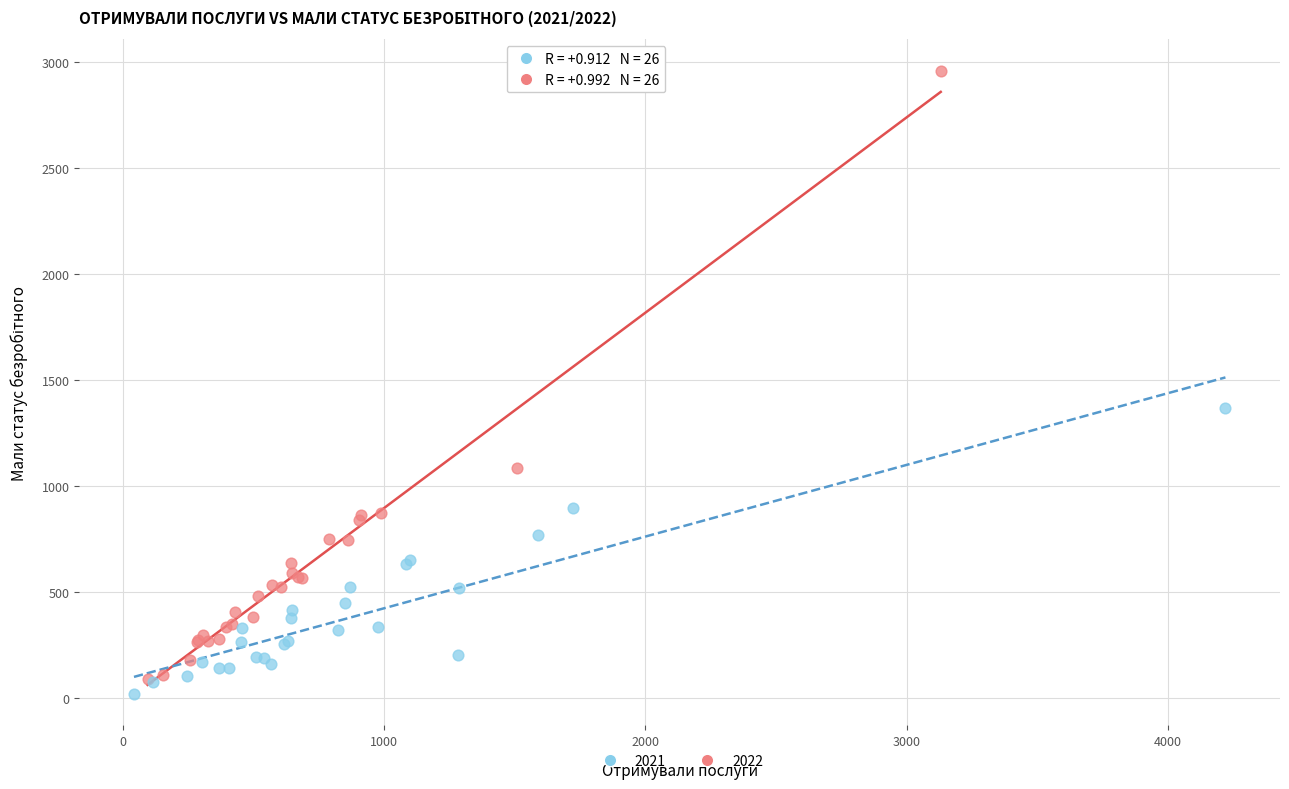

Which series contains the highest Y value?

2022